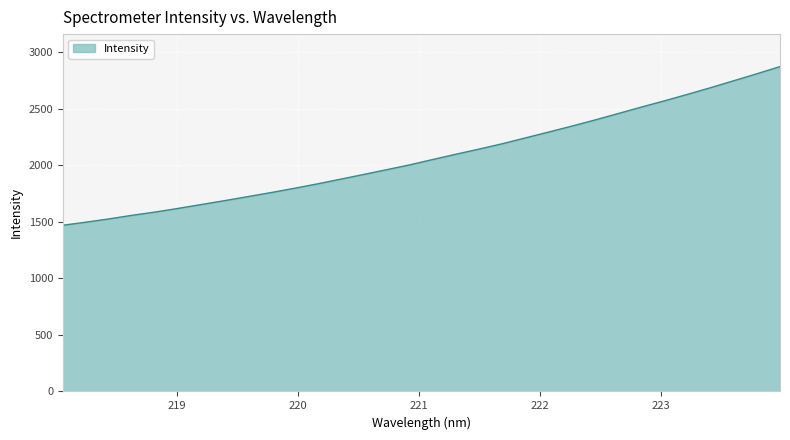

What is the maximum value shown in the chart?

2874.2